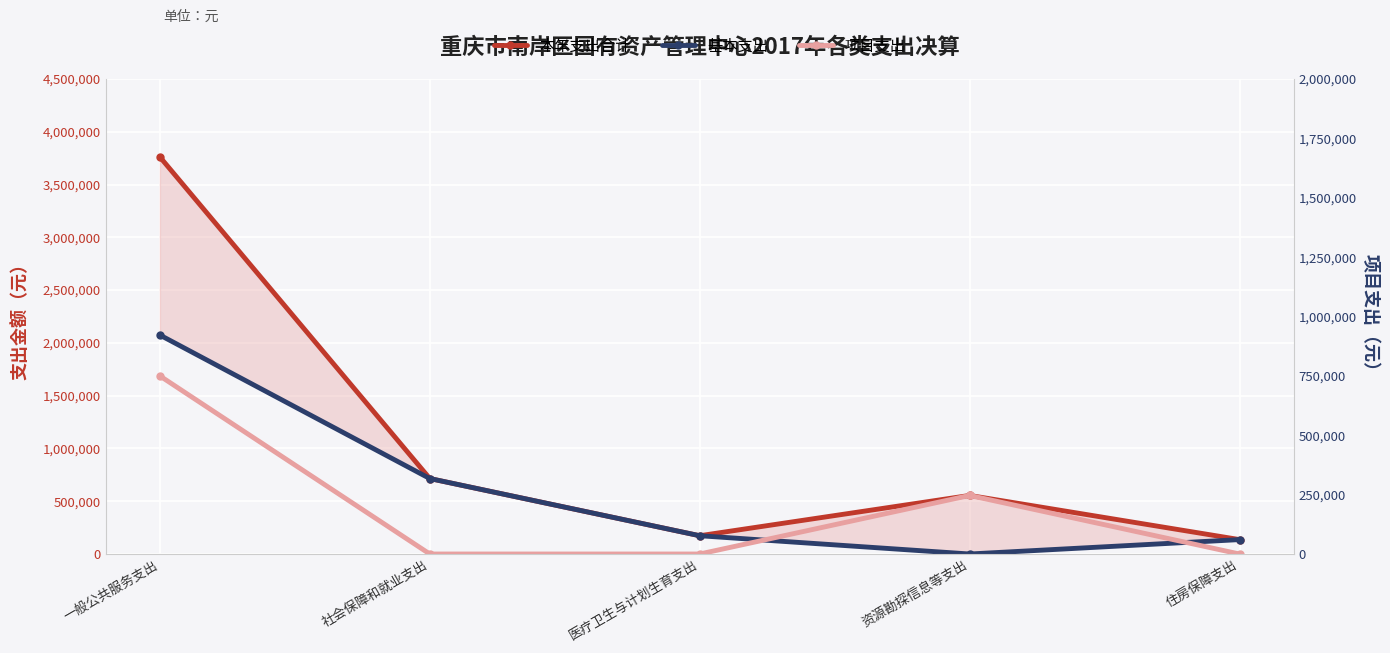

How many distinct data groups are displayed?

3